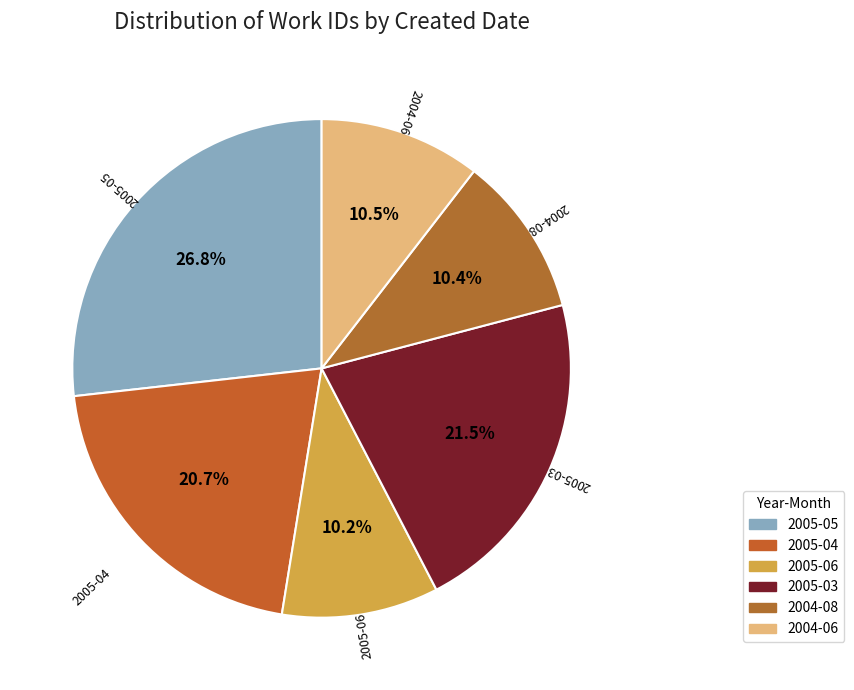

How many segments does this pie chart have?

6